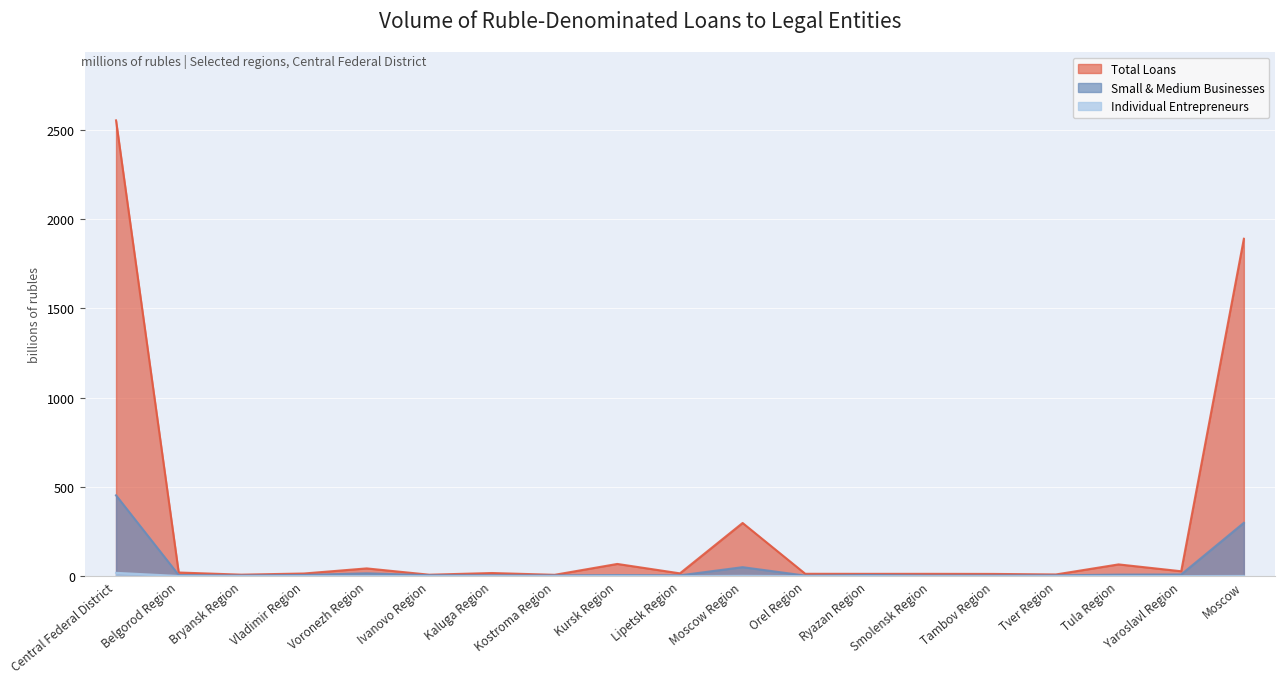

Which category has the highest value in the Small & Medium Businesses series?

Central Federal District